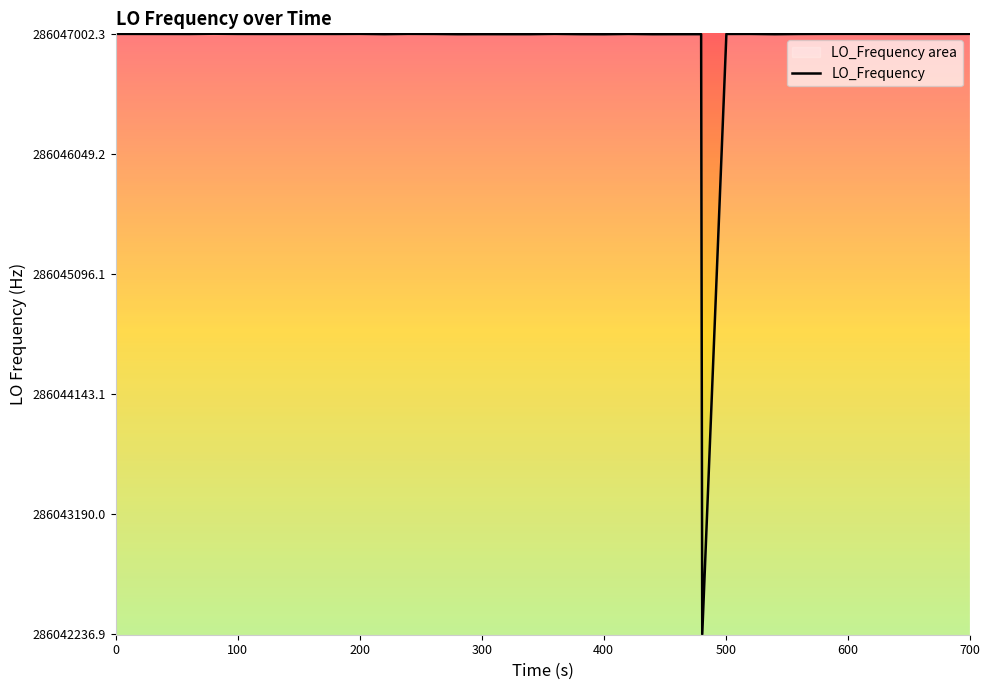

True or false: the data shows 138925580.8 at 0.

False